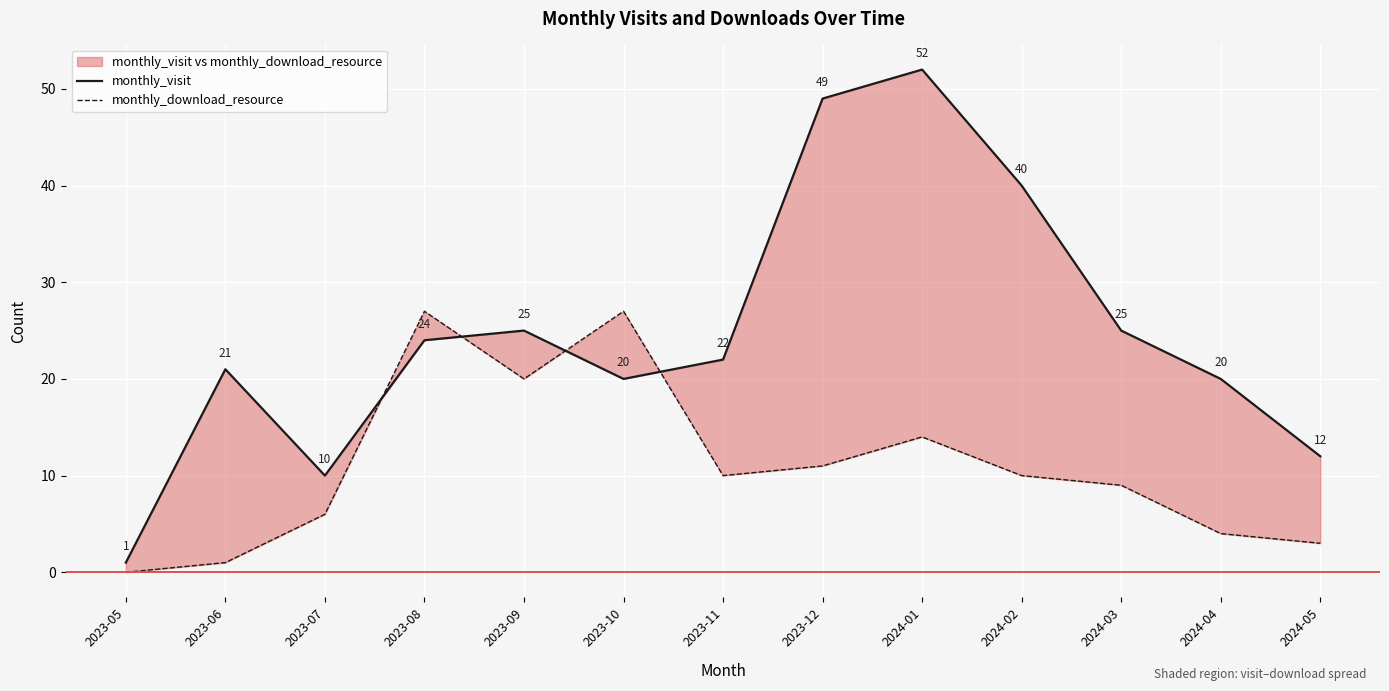

True or false: monthly_visit and monthly_download_resource intersect in this chart.

True